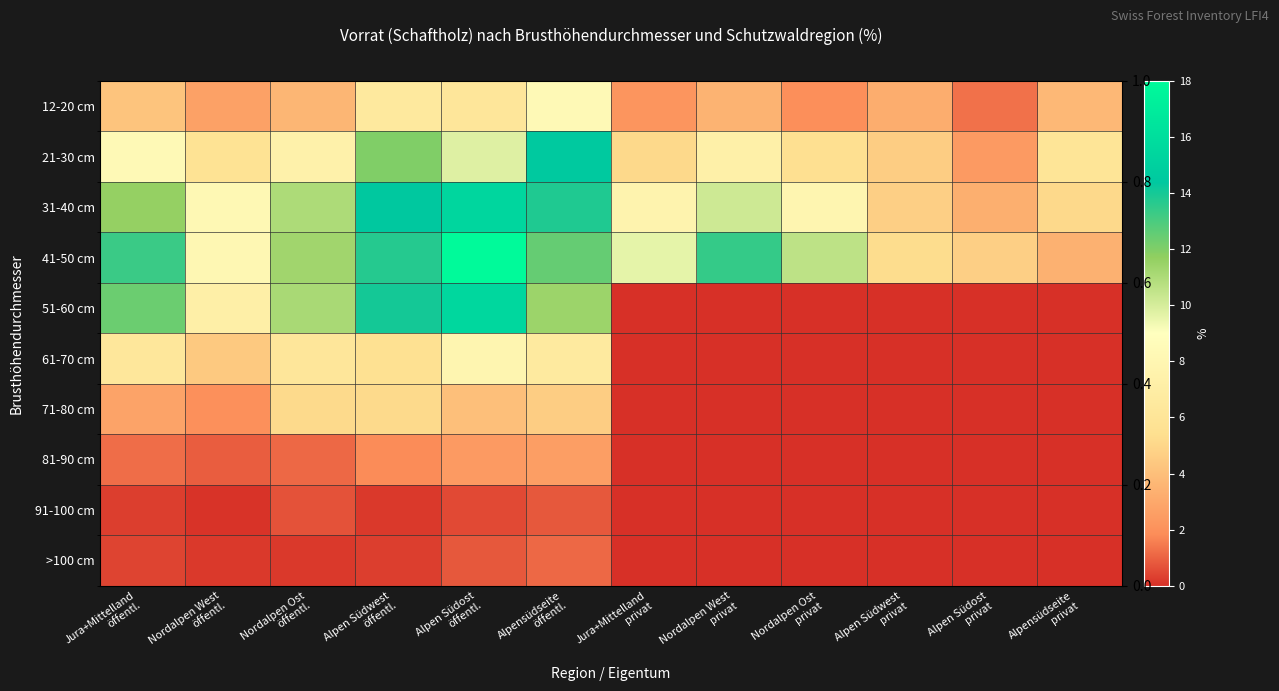

Between Alpen Südost
privat and Nordalpen Ost
öffentl., which is larger?

Nordalpen Ost
öffentl.